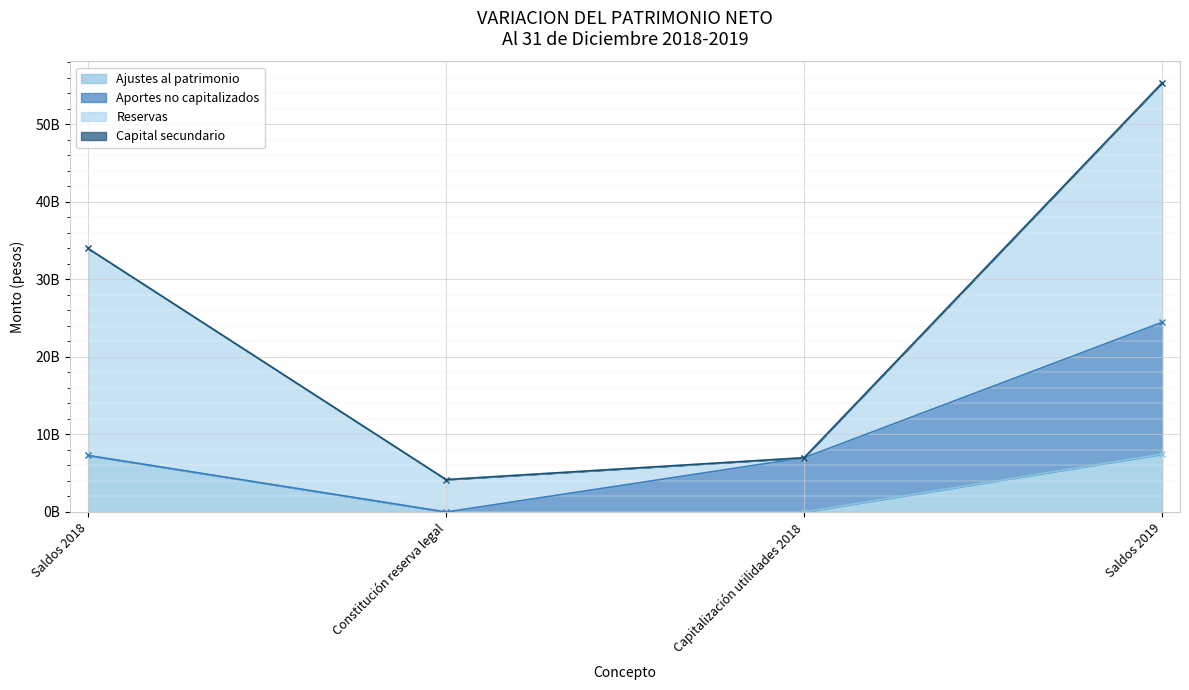

At which label does Aportes no capitalizados first exceed 7000000000?

Saldos 2019